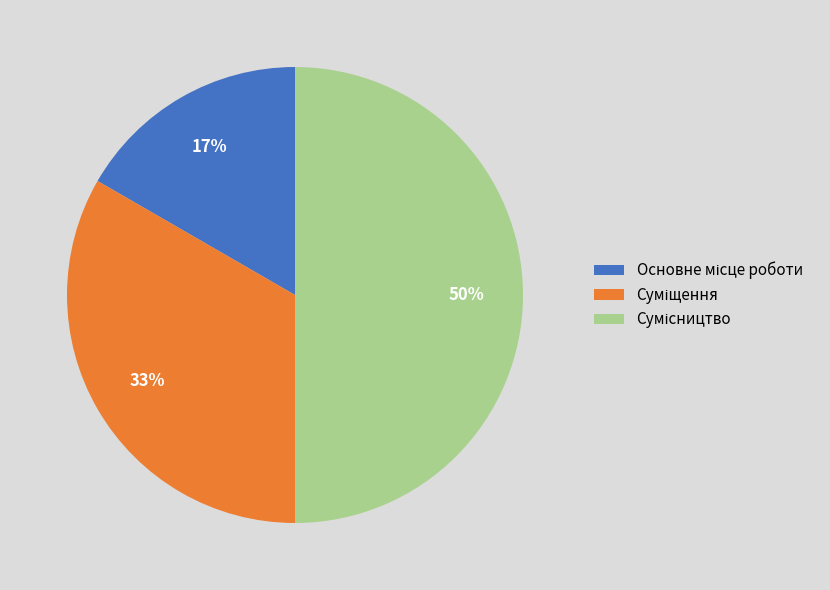

To the nearest percent, what is the average slice percentage?

33%